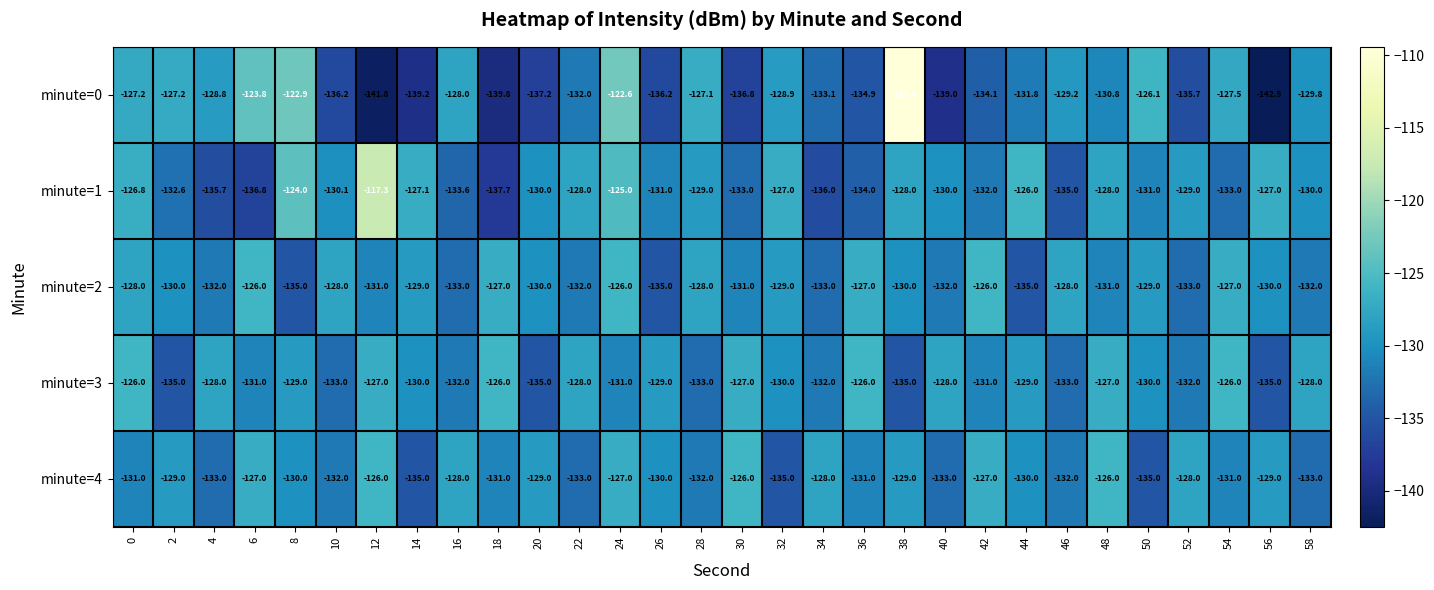

Rank the series at 34 from lowest to highest value.

minute=1, minute=0, minute=2, minute=3, minute=4